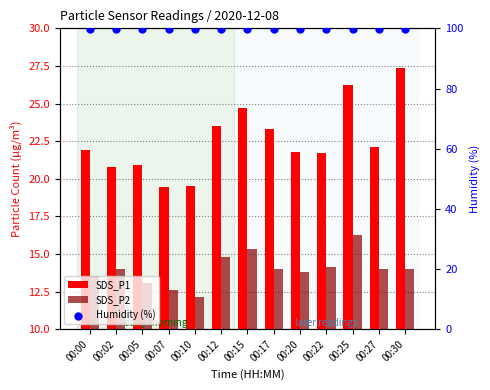

Which series has the largest total across all categories?

Humidity (%)